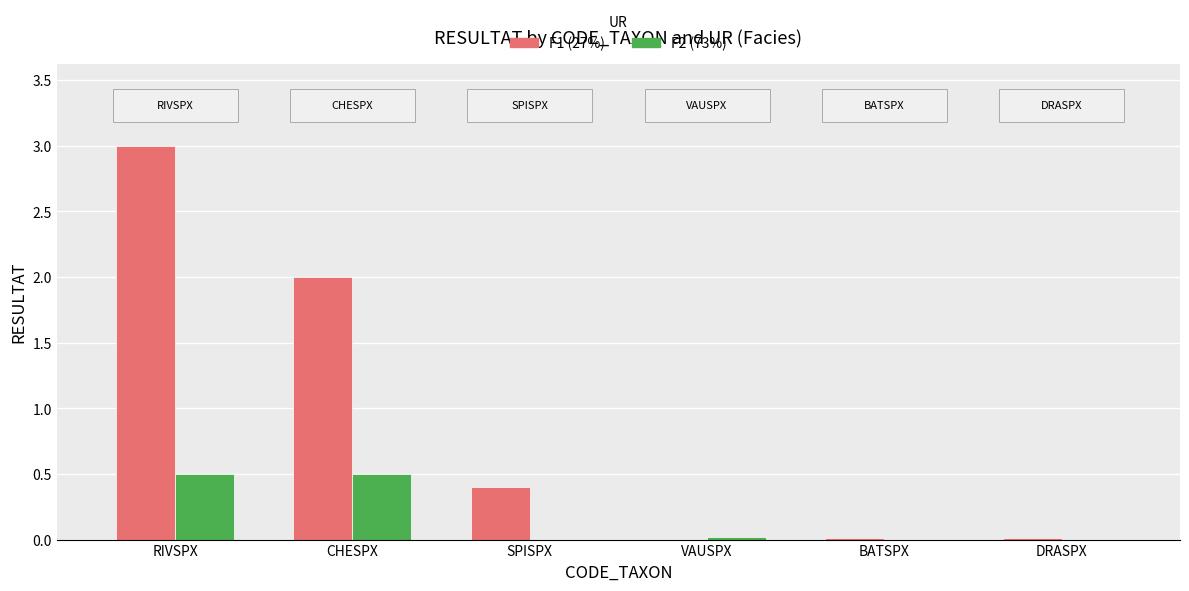

At which category does the chart reach its peak across all series?

RIVSPX